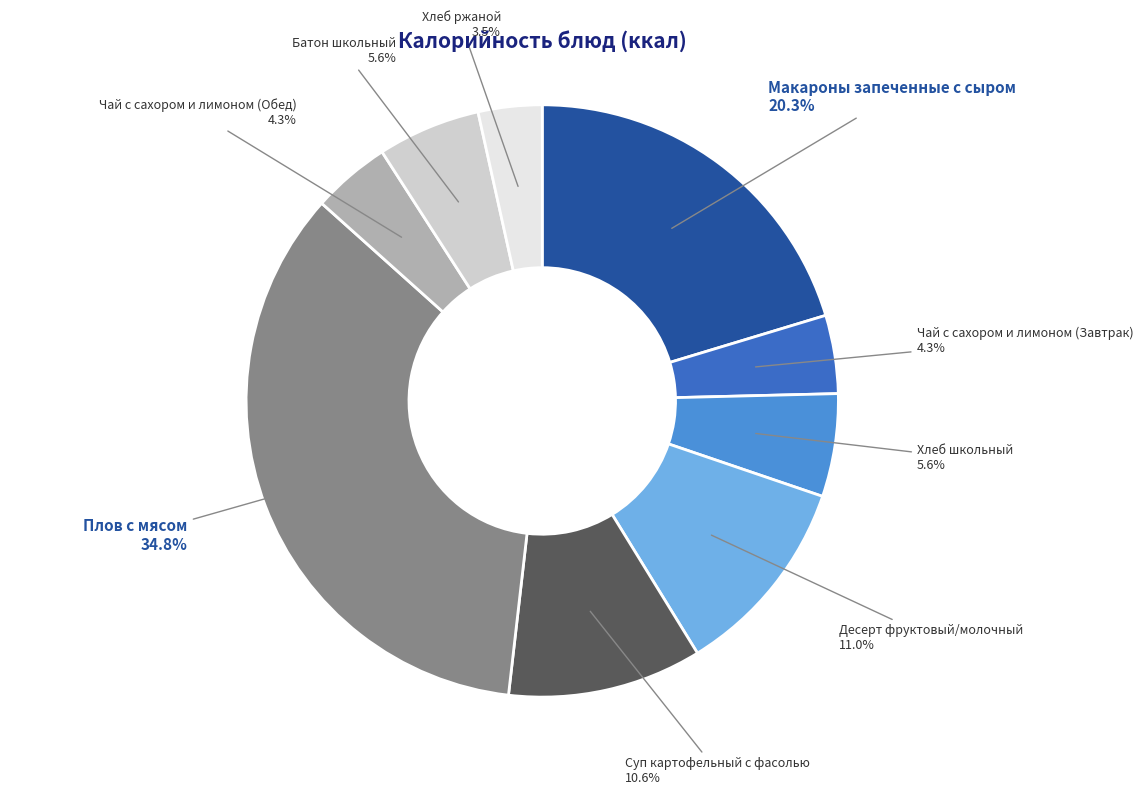

To the nearest percent, what is the difference between the largest and smallest slice percentages?

31%